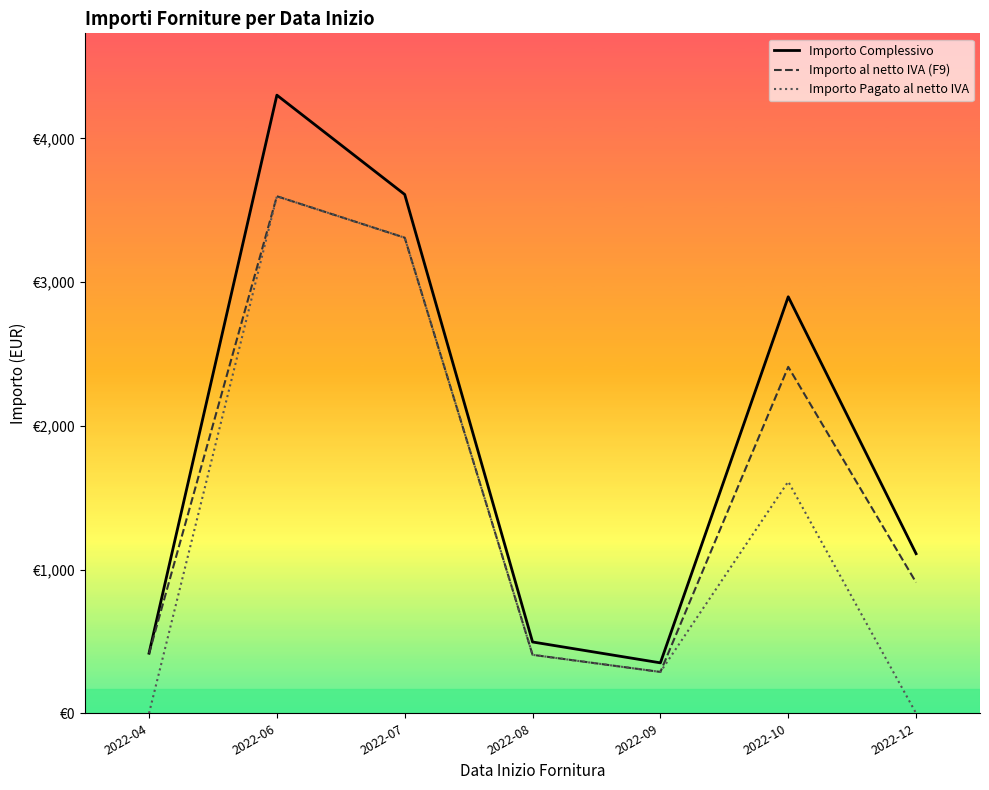

What is the total value across all series at 2022-07?

10226.4